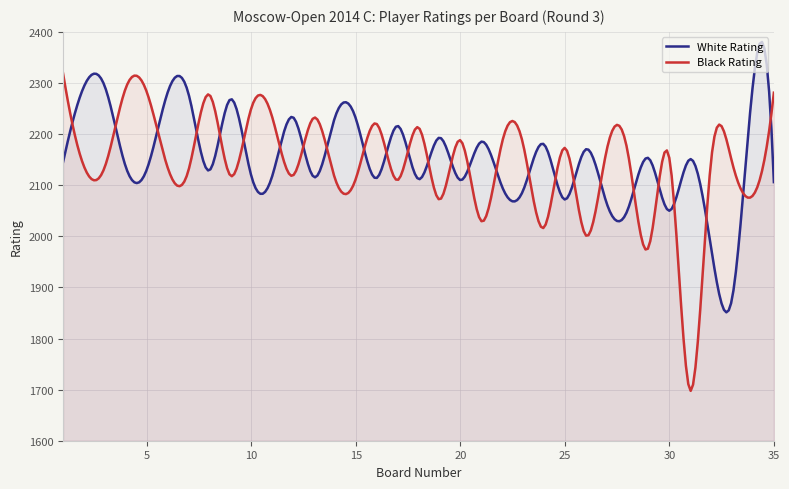

Read the White Rating value at 30, to the nearest 5.

2050